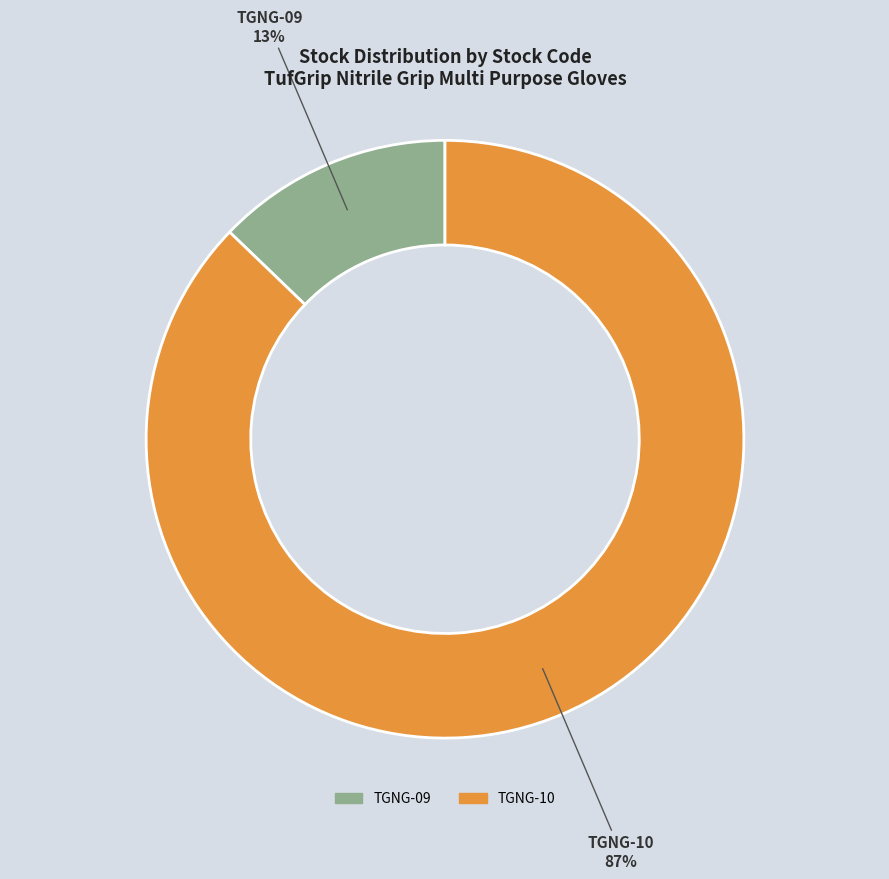

What percentage is the TGNG-09 slice, to the nearest percent?

13%